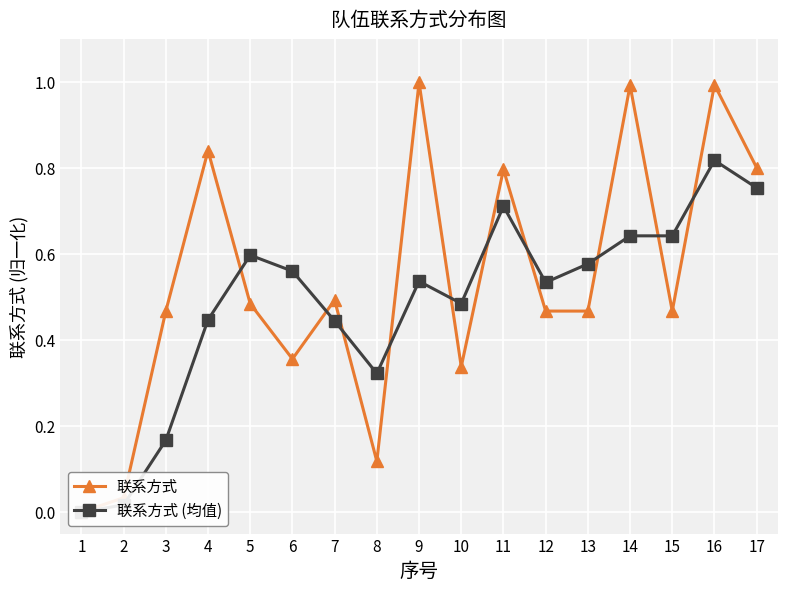

Where do 联系方式 and 联系方式 (均值) first cross each other?

4 and 5